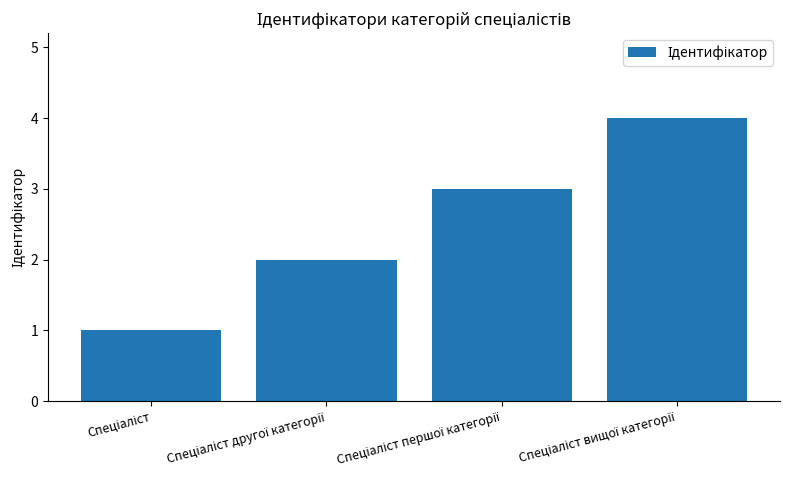

What is the difference between the maximum and minimum values?

3